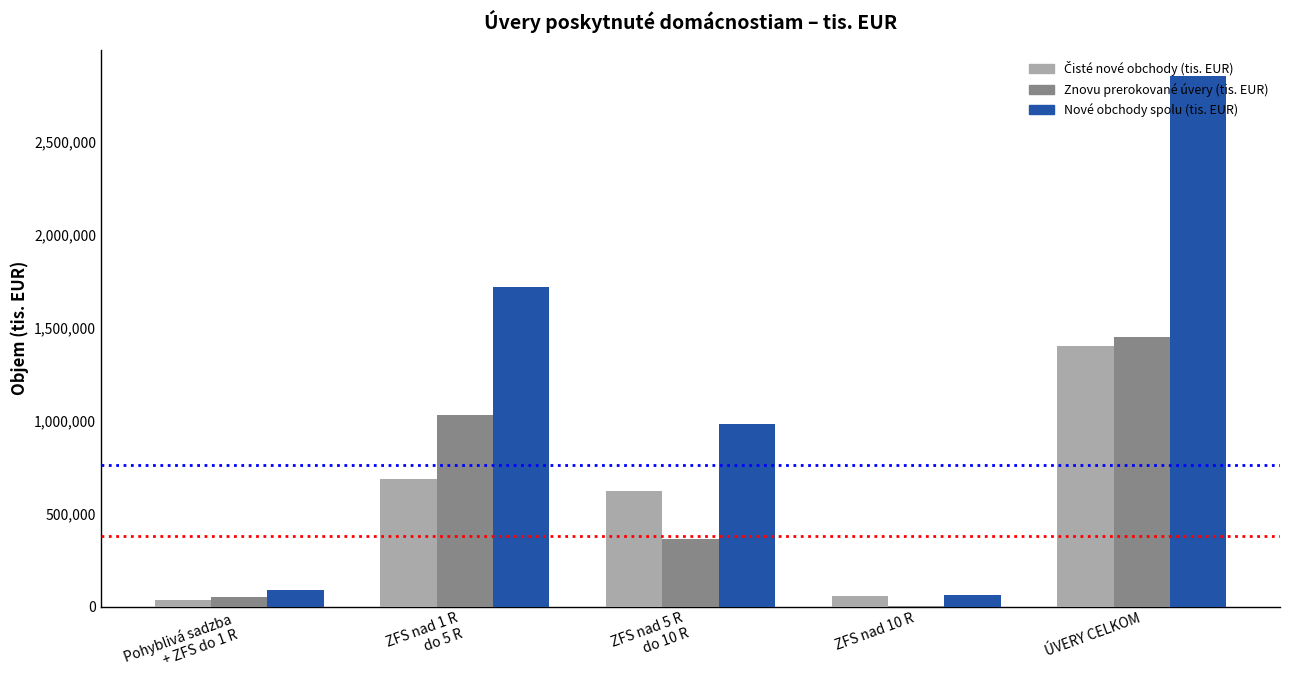

At which category is the sum across all series the highest?

ÚVERY CELKOM